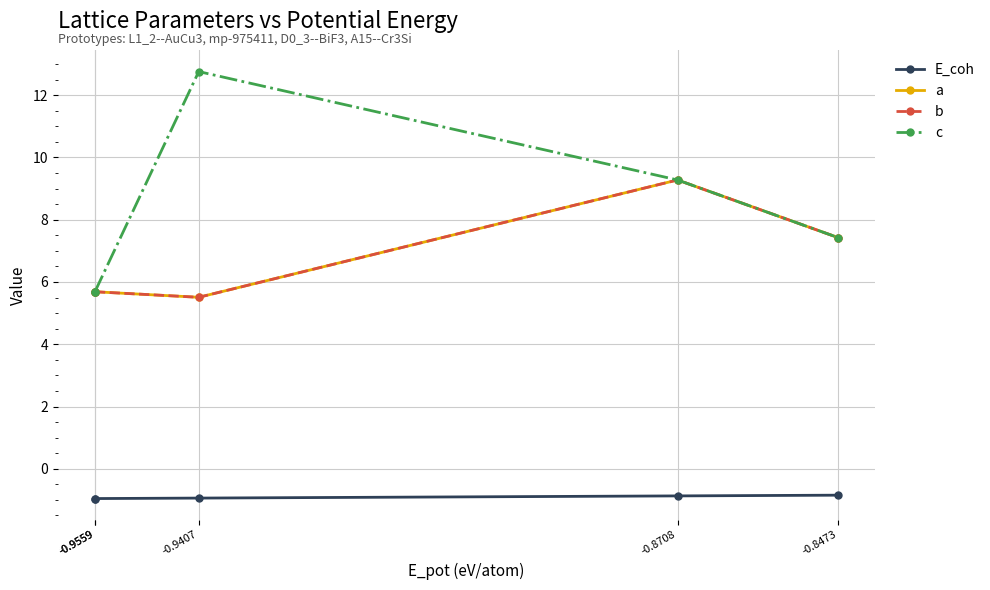

What is the sum of all c values?

40.8